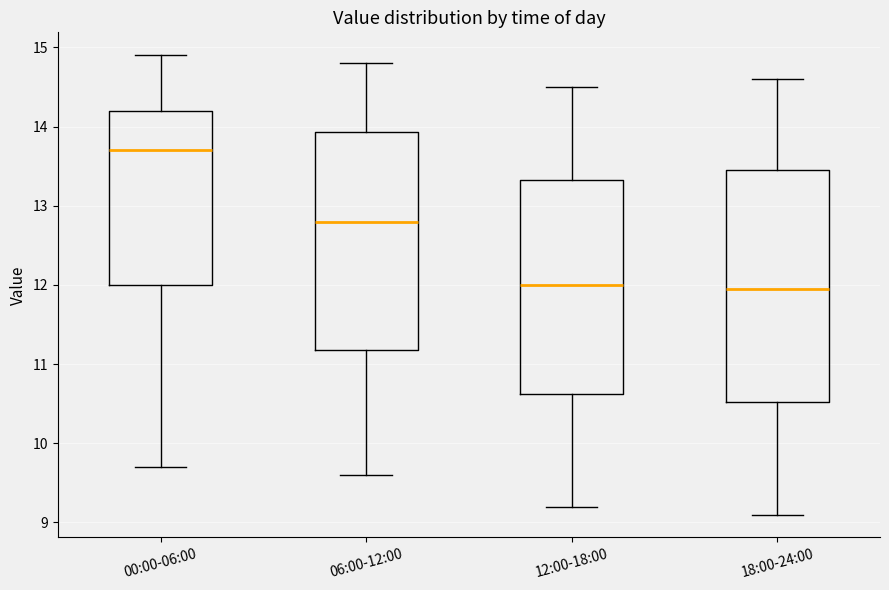

Where is the lower edge of the box for 06:00-12:00 on the y-axis? The values are not printed on the chart, so give them approximately, as read against the axis.

11.2